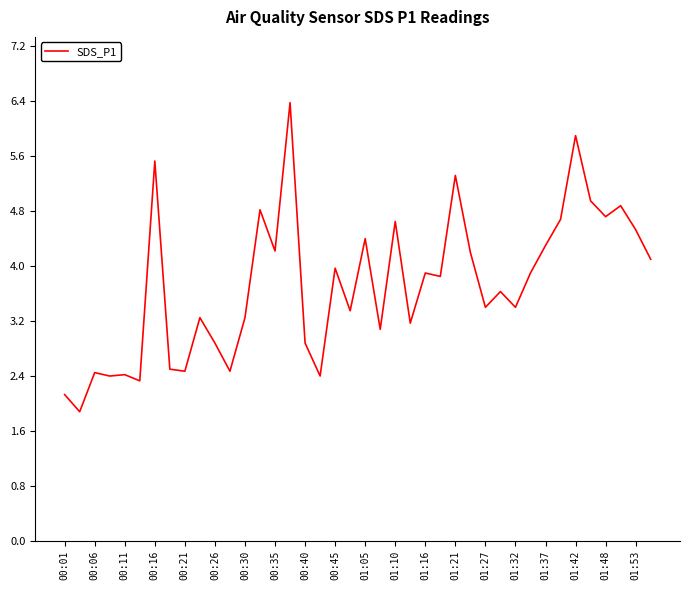

What is the smallest value displayed?

1.9